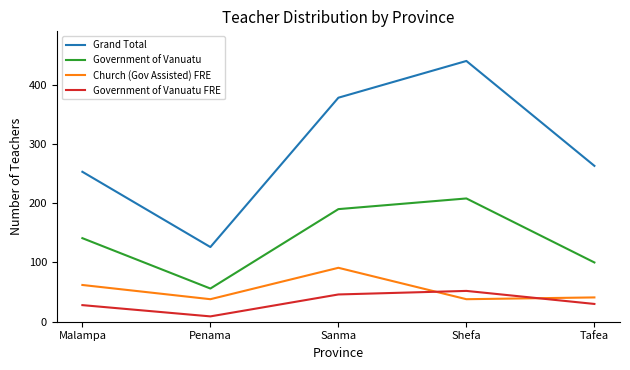

What is the difference between the highest and lowest values at Shefa?

402